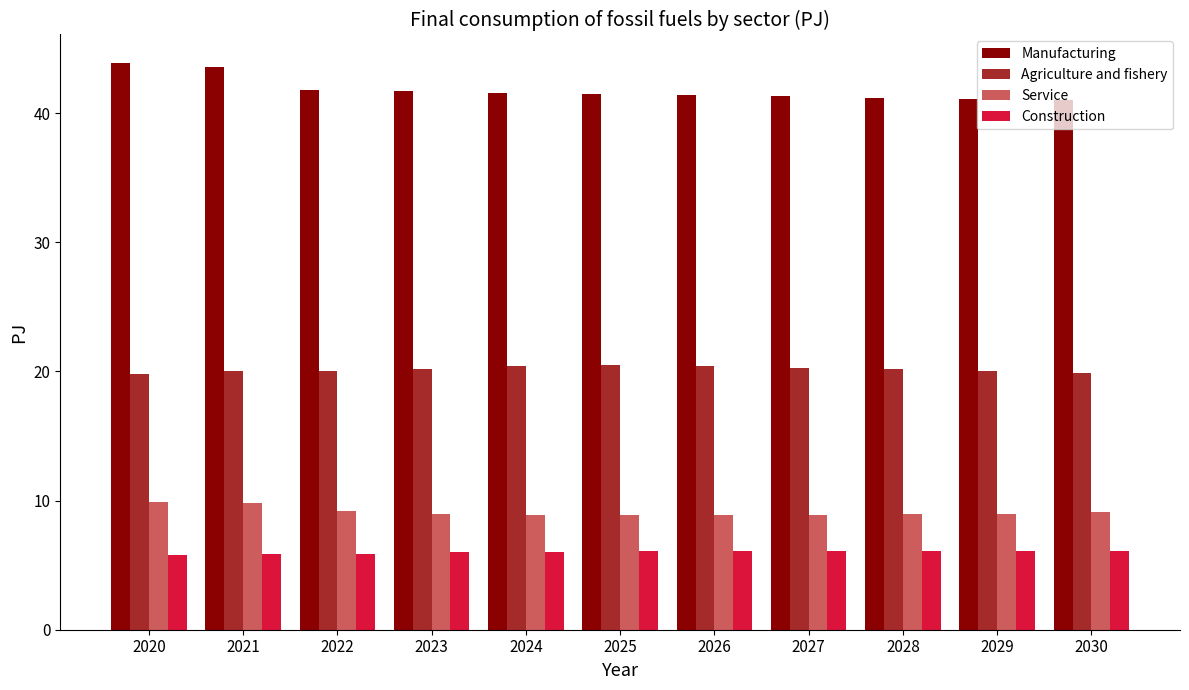

The value of Construction at 2028 is 6.1. True or false?

True